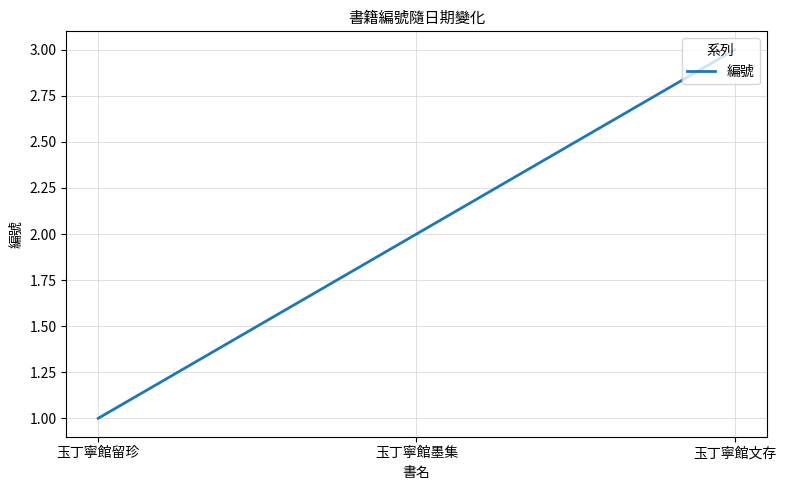

What is the average value?

2